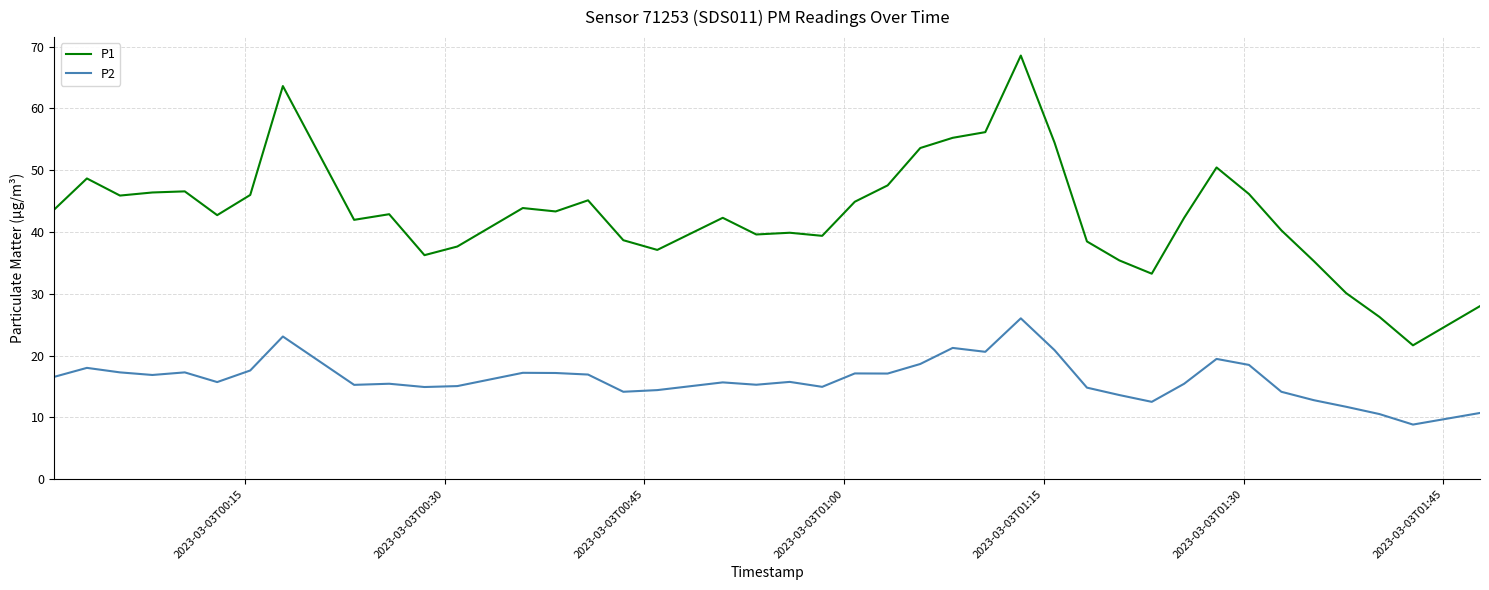

What is the difference between the maximum and minimum values in the P2 series?

17.2